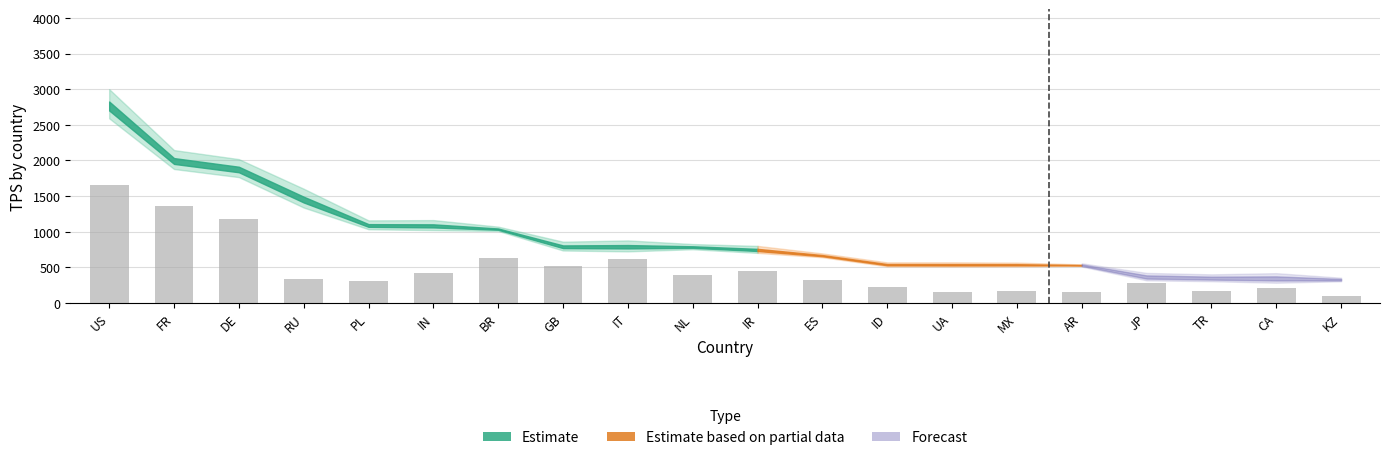

Is it true that the value at NL is 124.0?

False